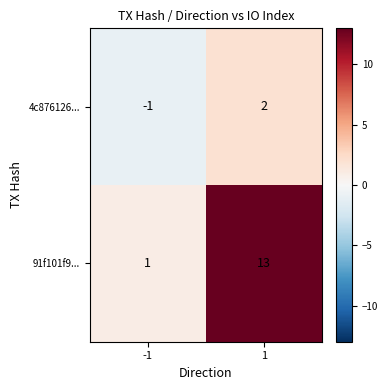

Which series has the largest total across all categories?

91f101f9...